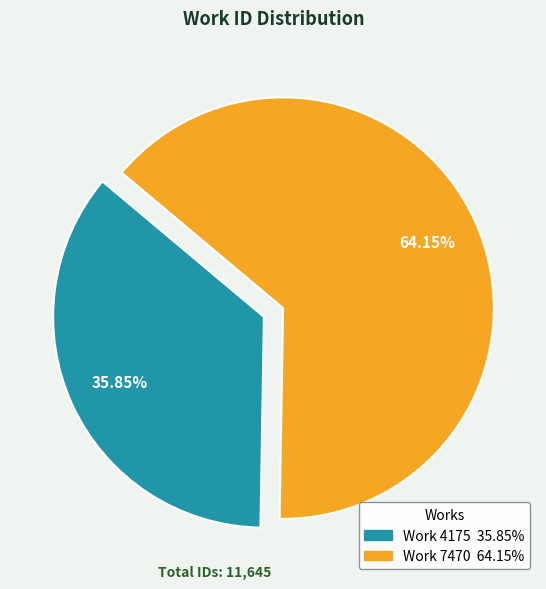

Between Work 7470 and Work 4175, which is larger?

Work 7470